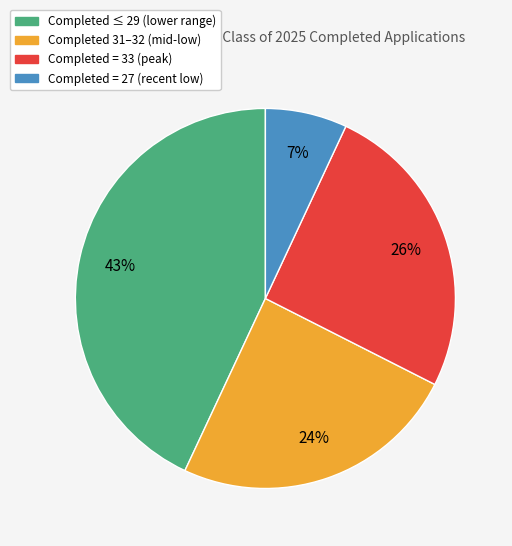

To the nearest percent, what is the average slice percentage?

25%